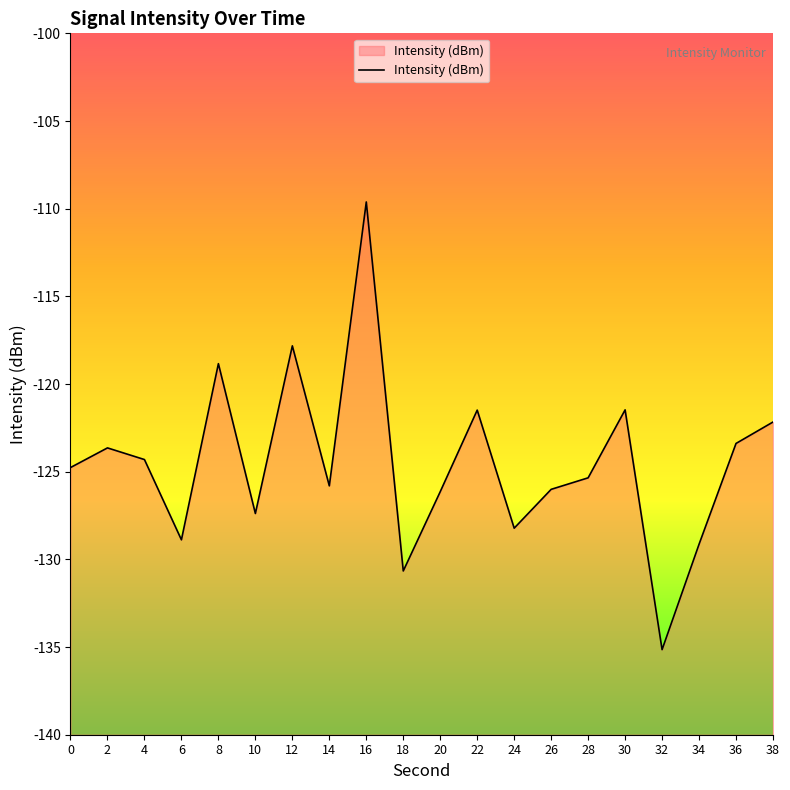

What is the difference between the values at 10 and 26?

1.4